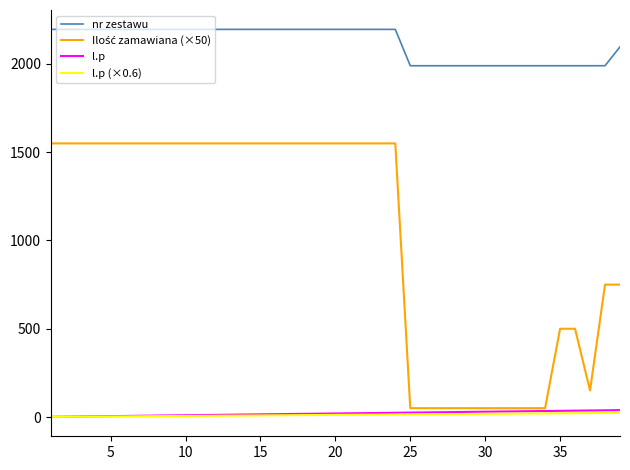

Which series has the largest total across all categories?

nr zestawu